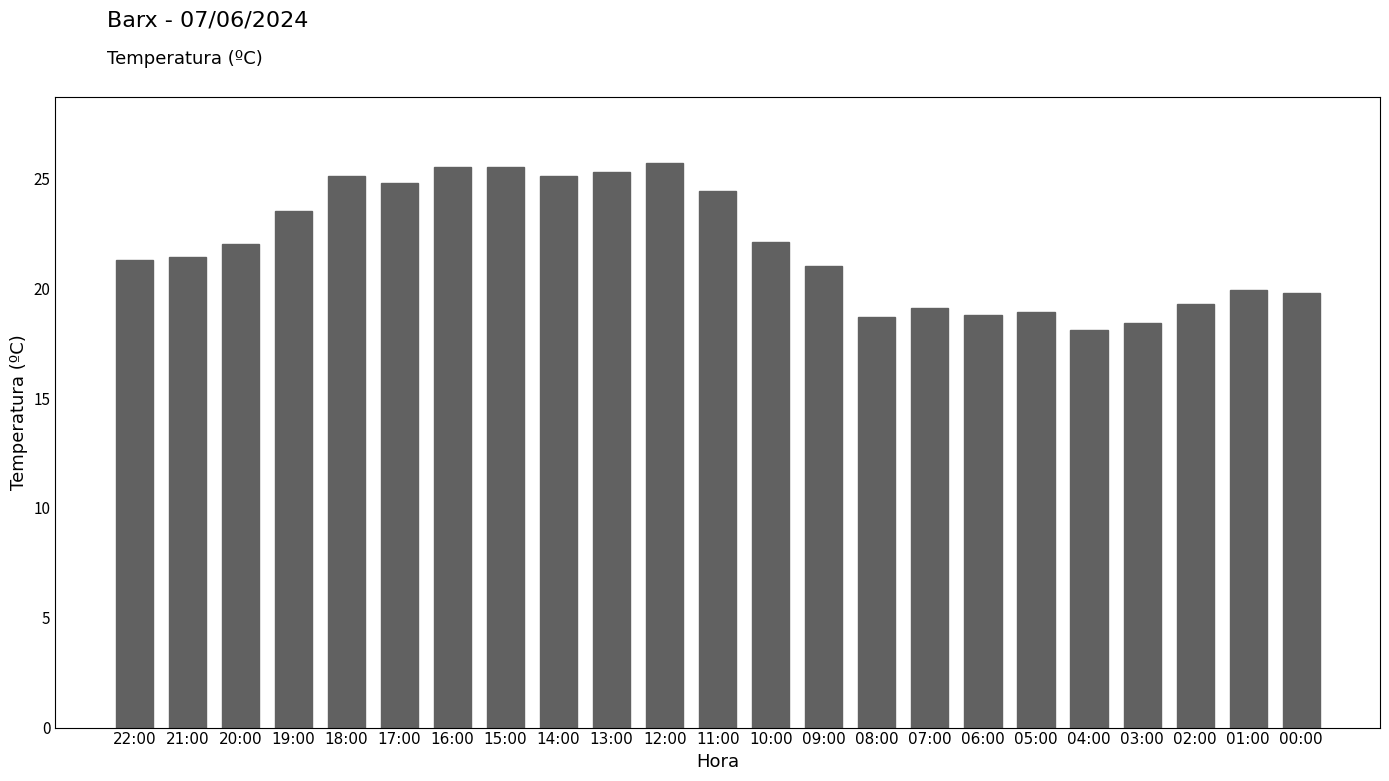

What is the change in value from 13:00 to 06:00?

-6.5